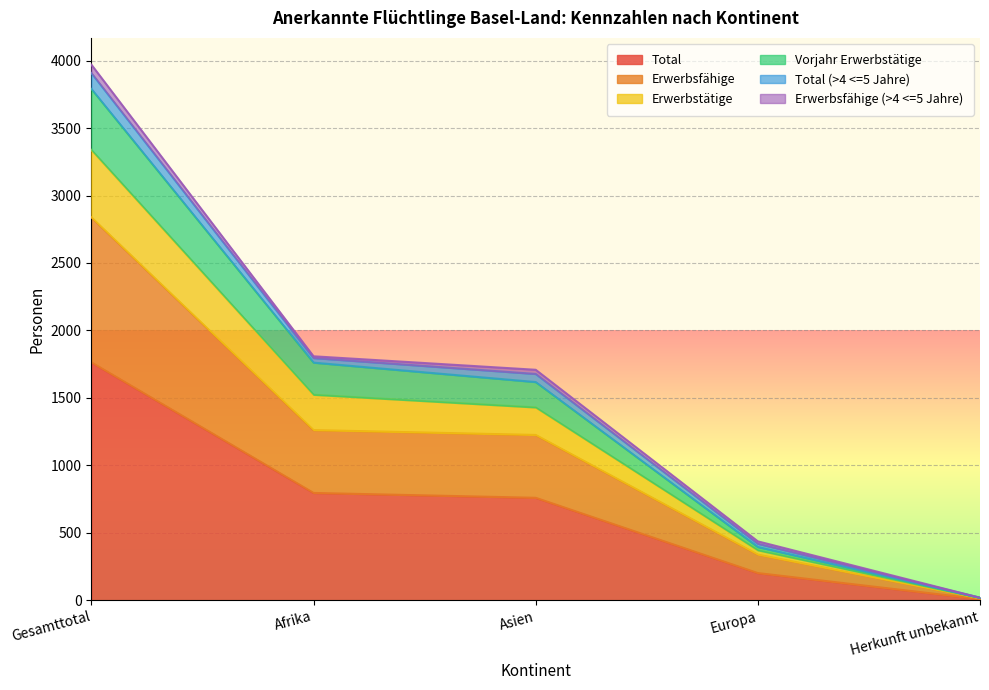

Is the value of Total at Afrika greater than the value of Erwerbstätige at Gesamttotal?

No